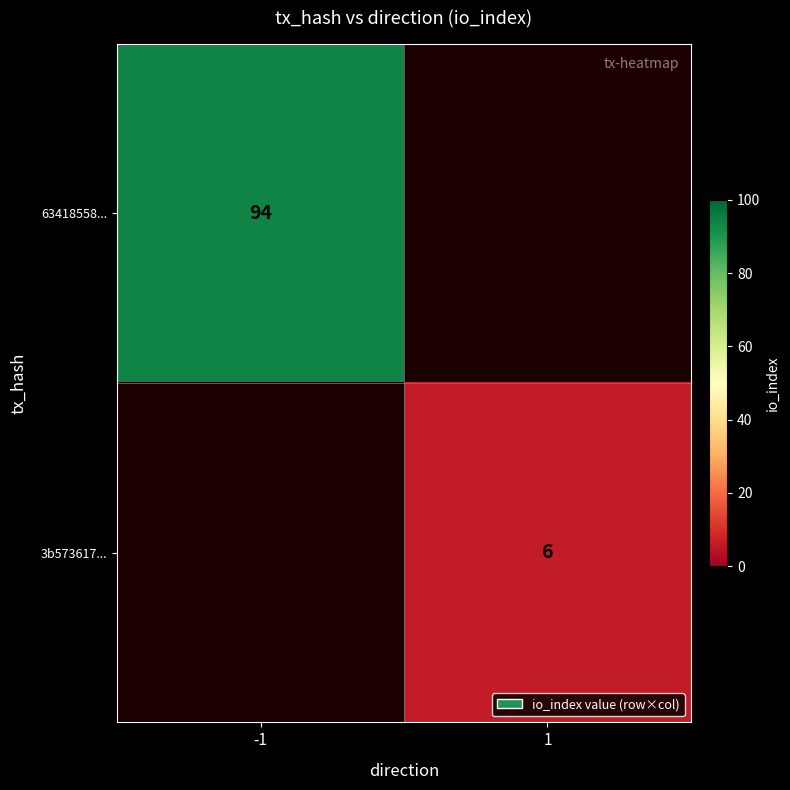

True or false: 63418558... has a value of 94 at -1.

True